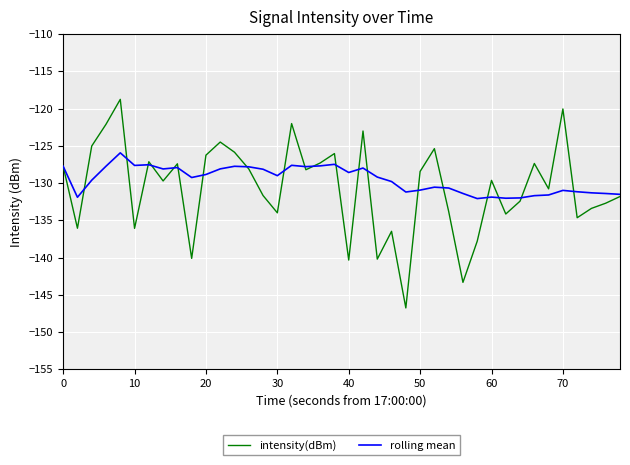

Which series has the largest range (max minus min)?

intensity(dBm)